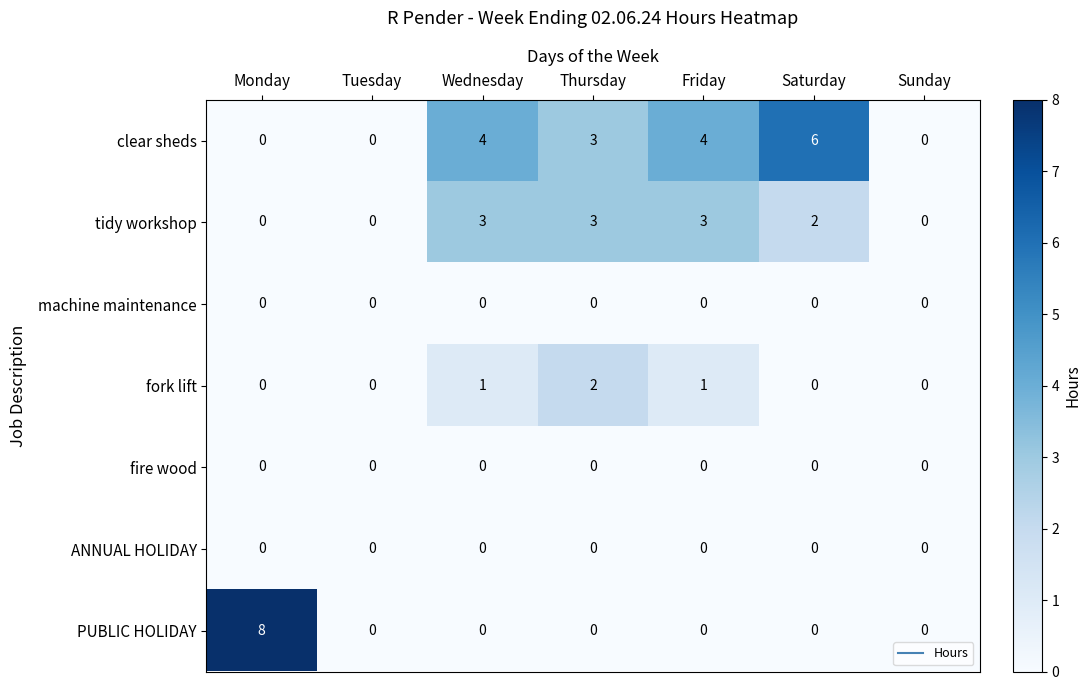

Between Friday and Sunday, which series saw the biggest shift?

clear sheds